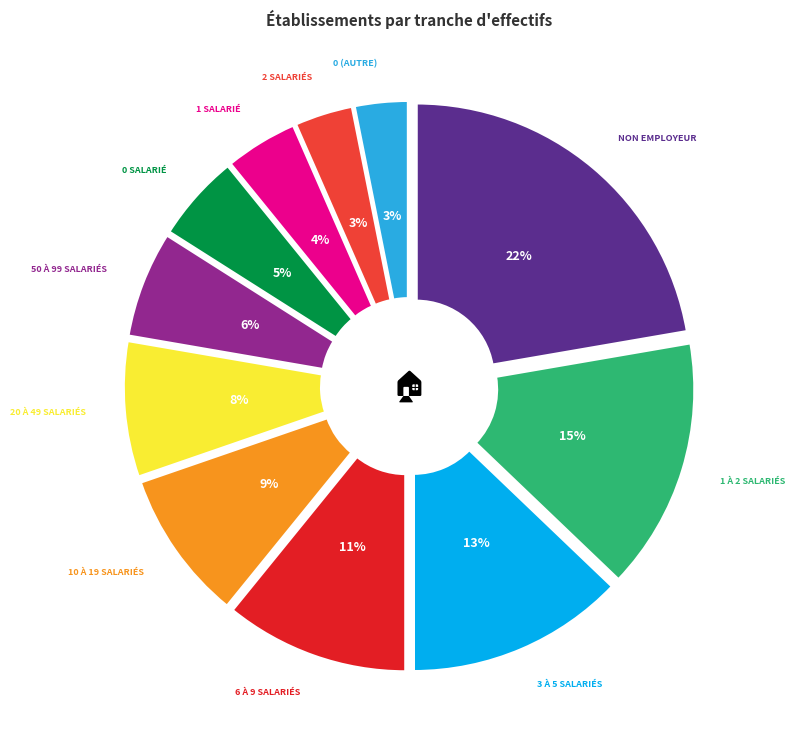

Does any single category account for the majority?

No